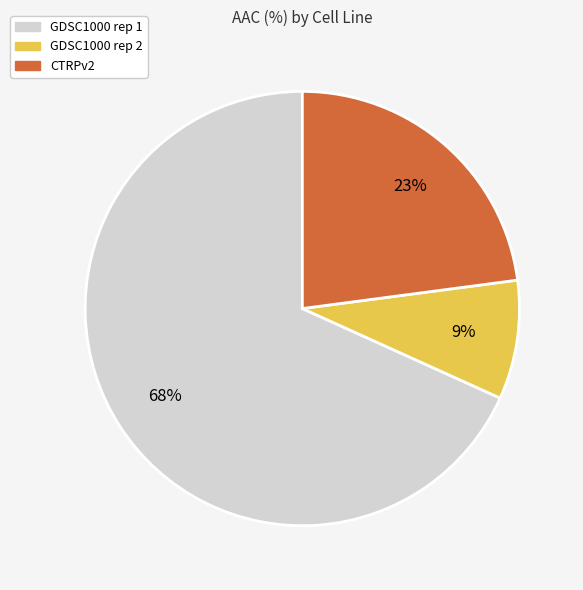

Which category has the smallest portion of the pie?

GDSC1000 rep 2